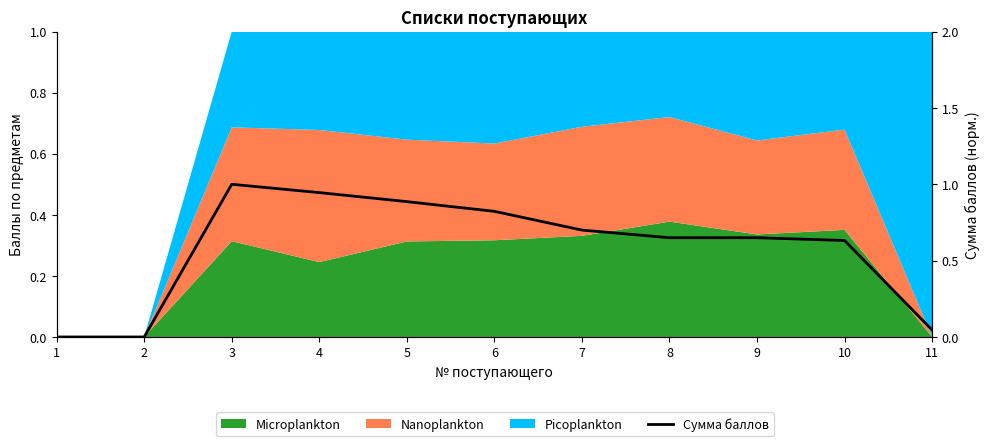

What is the change in value from 6 to 10?

-0.2